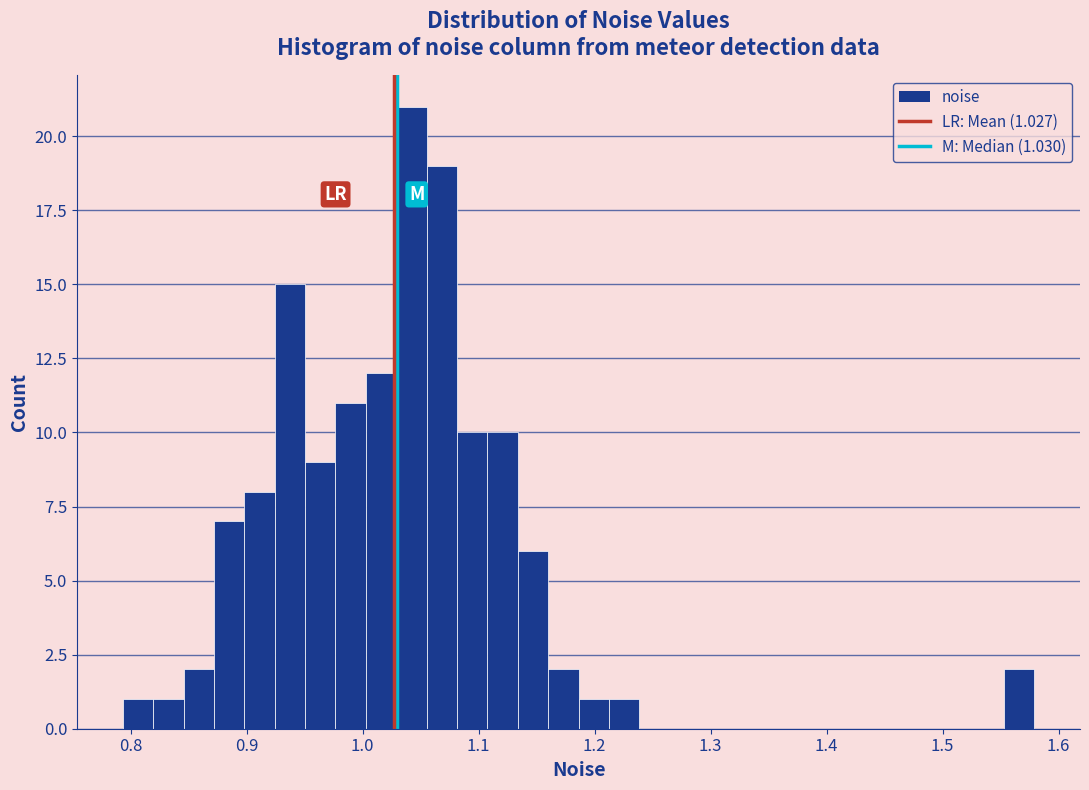

Read against the x-axis, roughly where is the centre of the tallest bar?

1.04